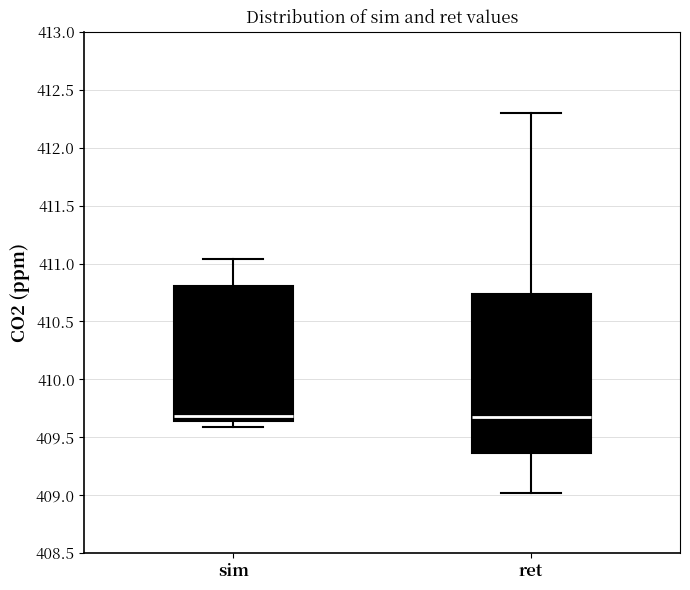

Reading left to right, transcribe this box plot: for each box, give where its median line is, the range the box spans, and where its two whiskers end, as read against the y-axis. The values are not printed on the chart, so give them approximately, as read against the axis.

sim: median 409.70, box 409.65 to 410.80, whiskers 409.60 to 411.05
ret: median 409.65, box 409.35 to 410.75, whiskers 409.00 to 412.30